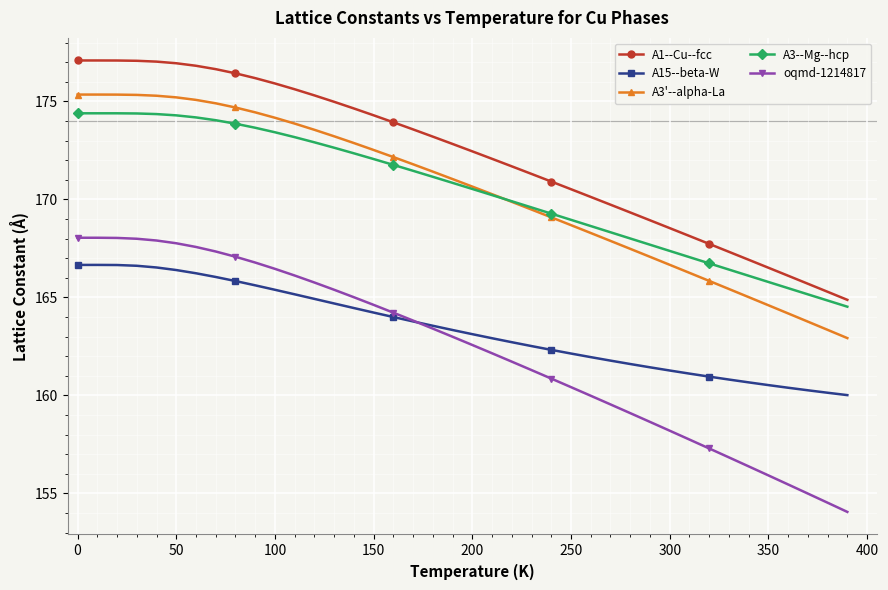

True or false: A15--beta-W and A3'--alpha-La intersect in this chart.

False